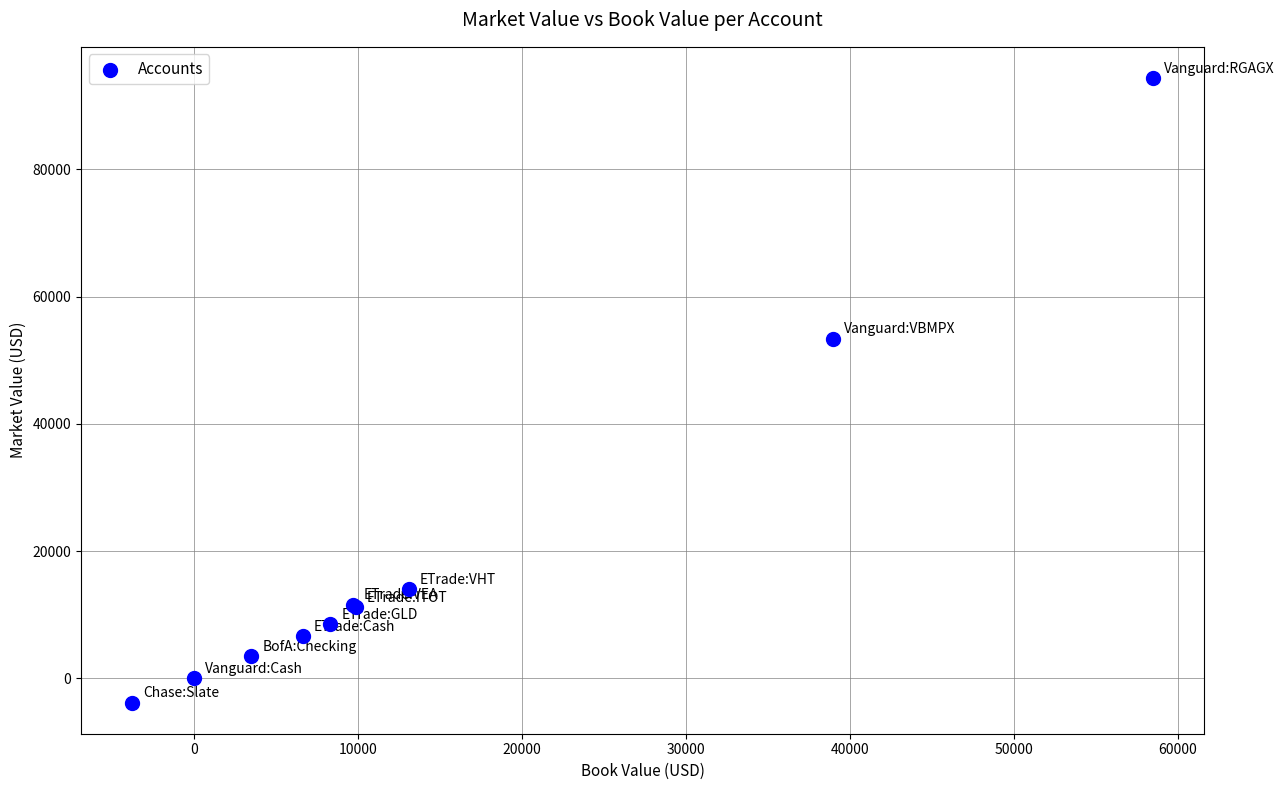

What Y value in the scatter plot is closest to 45273?

53326.0